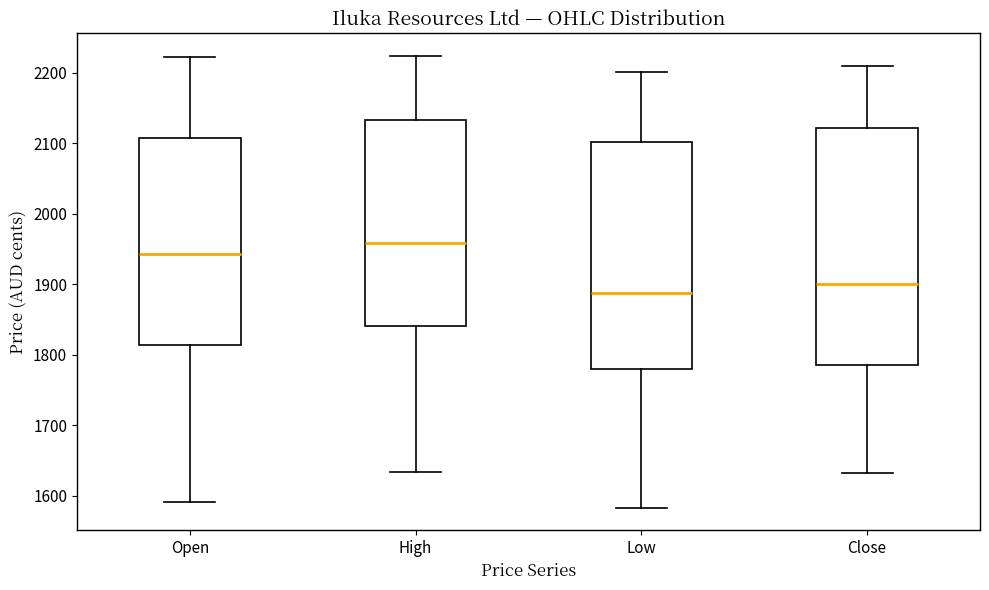

Which box is the tallest, from its lower edge to its upper edge?

Close